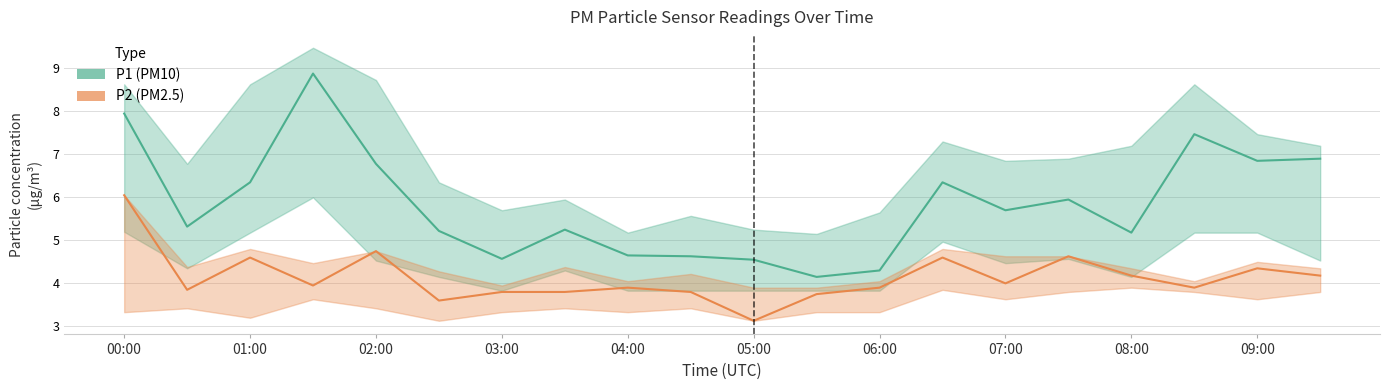

What is the total value across all series at 17?

11.4